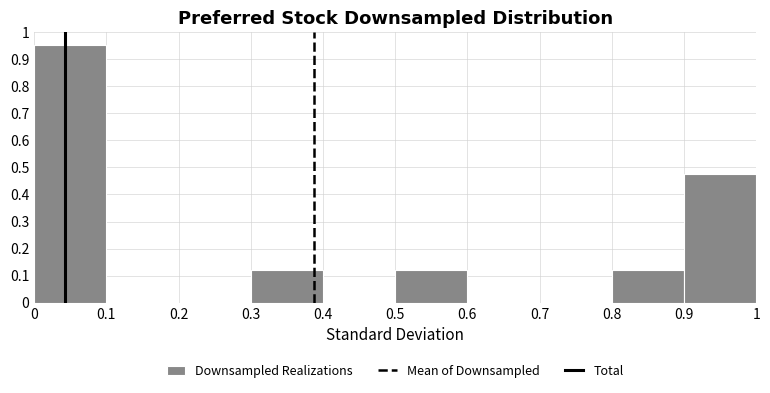

Reading left to right, transcribe this chart: for each bar, give the range it covers on the x-axis and its height. The values are not printed on the chart, so give them approximately, as read against the axis.

0 to 0.1: 0.95
0.1 to 0.2: 0
0.2 to 0.3: 0
0.3 to 0.4: 0.12
0.4 to 0.5: 0
0.5 to 0.6: 0.12
0.6 to 0.7: 0
0.7 to 0.8: 0
0.8 to 0.9: 0.12
0.9 to 1: 0.48